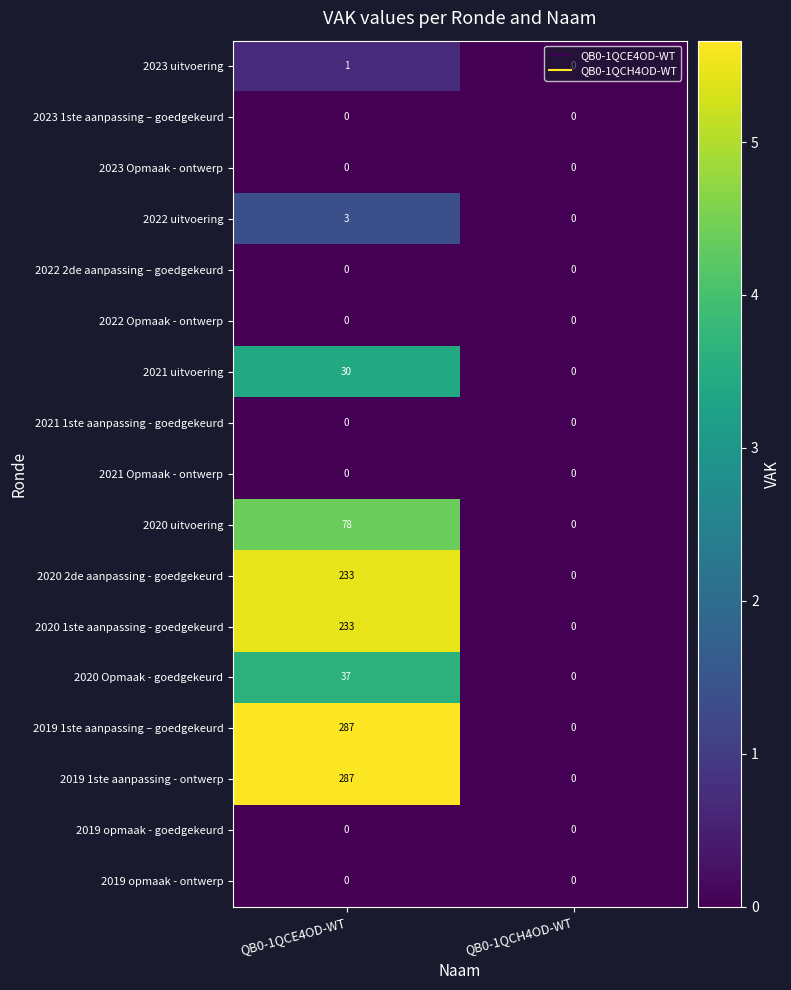

Which category has the highest value in the 2020 Opmaak - goedgekeurd series?

QB0-1QCE4OD-WT